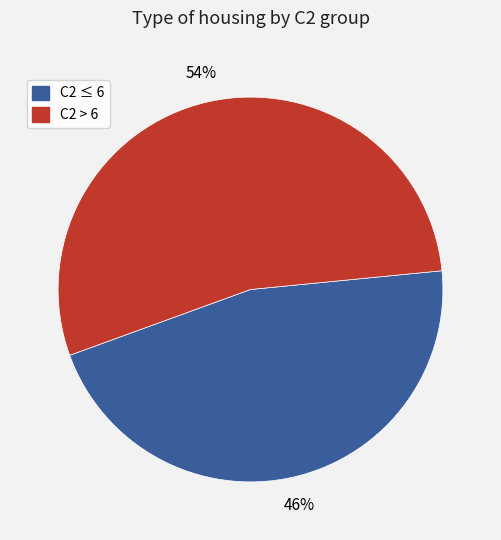

To the nearest percent, what is the difference between the largest and smallest slice percentages?

8%